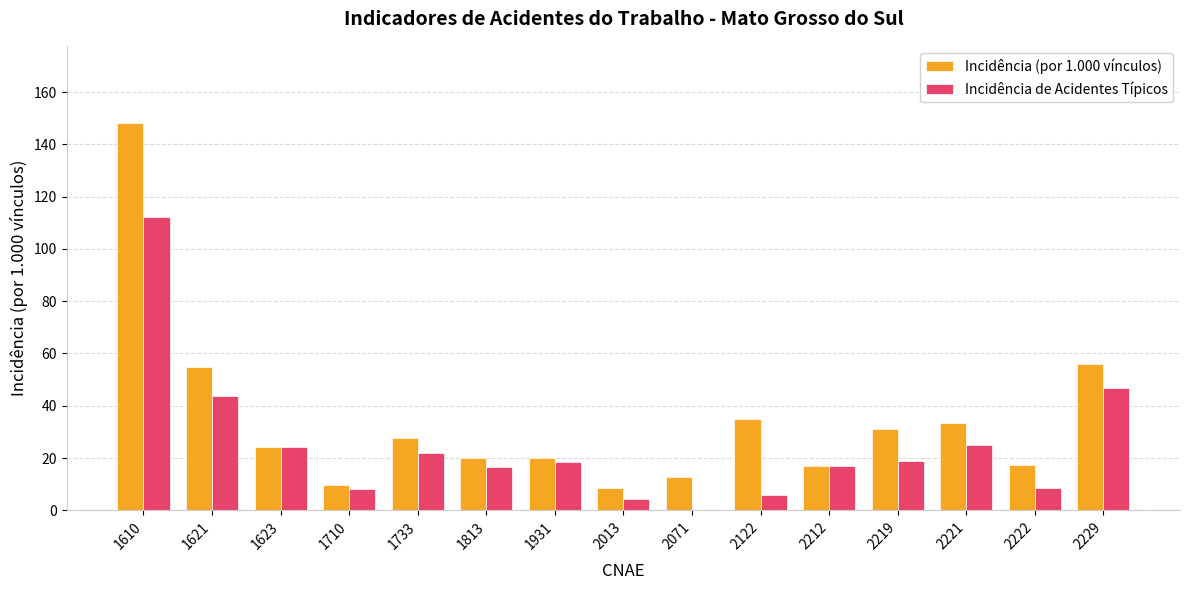

What is the maximum value for Incidência de Acidentes Típicos?

112.0